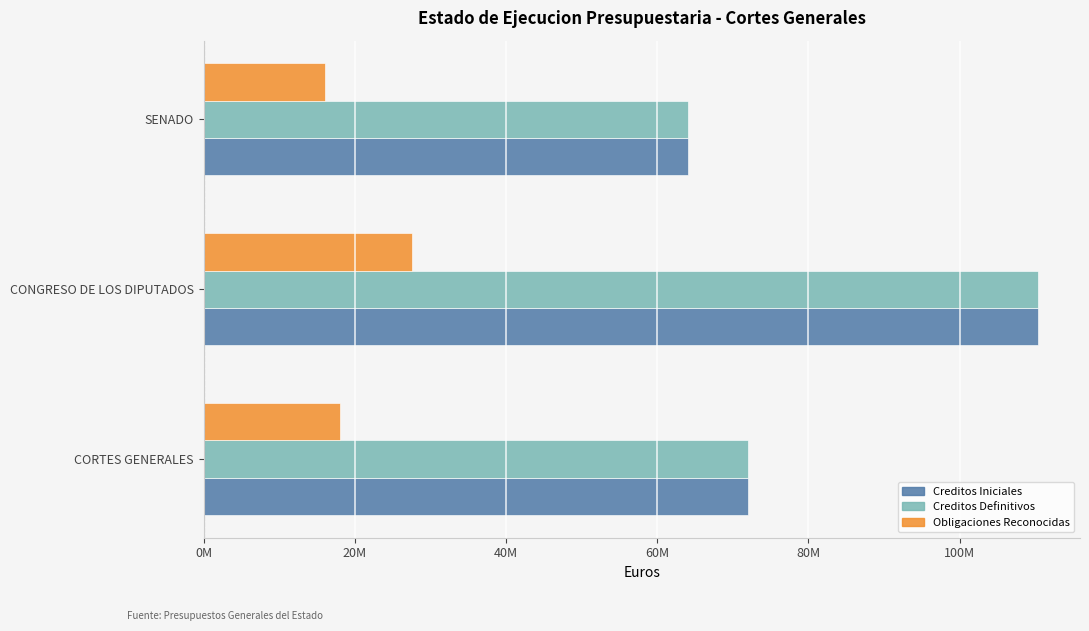

What are all the series names shown in the legend?

Creditos Iniciales, Creditos Definitivos, Obligaciones Reconocidas